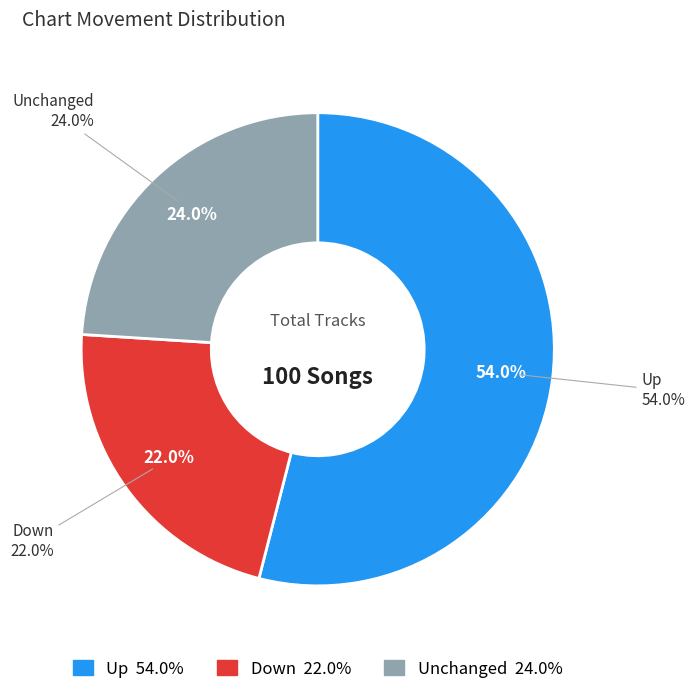

Does any single category account for the majority?

Yes